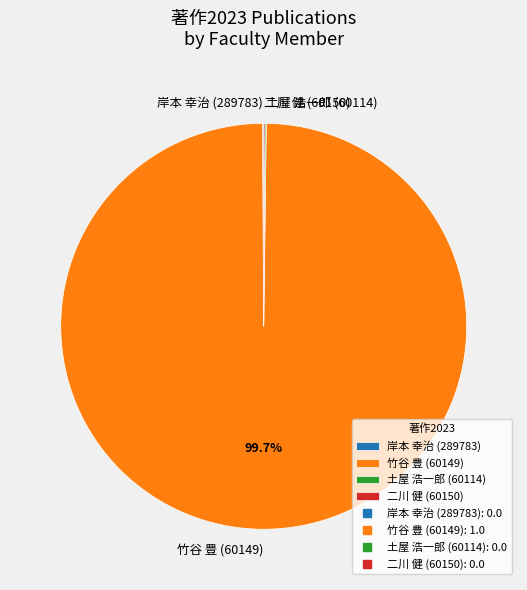

Which category has the biggest portion of the pie?

竹谷 豊 (60149)